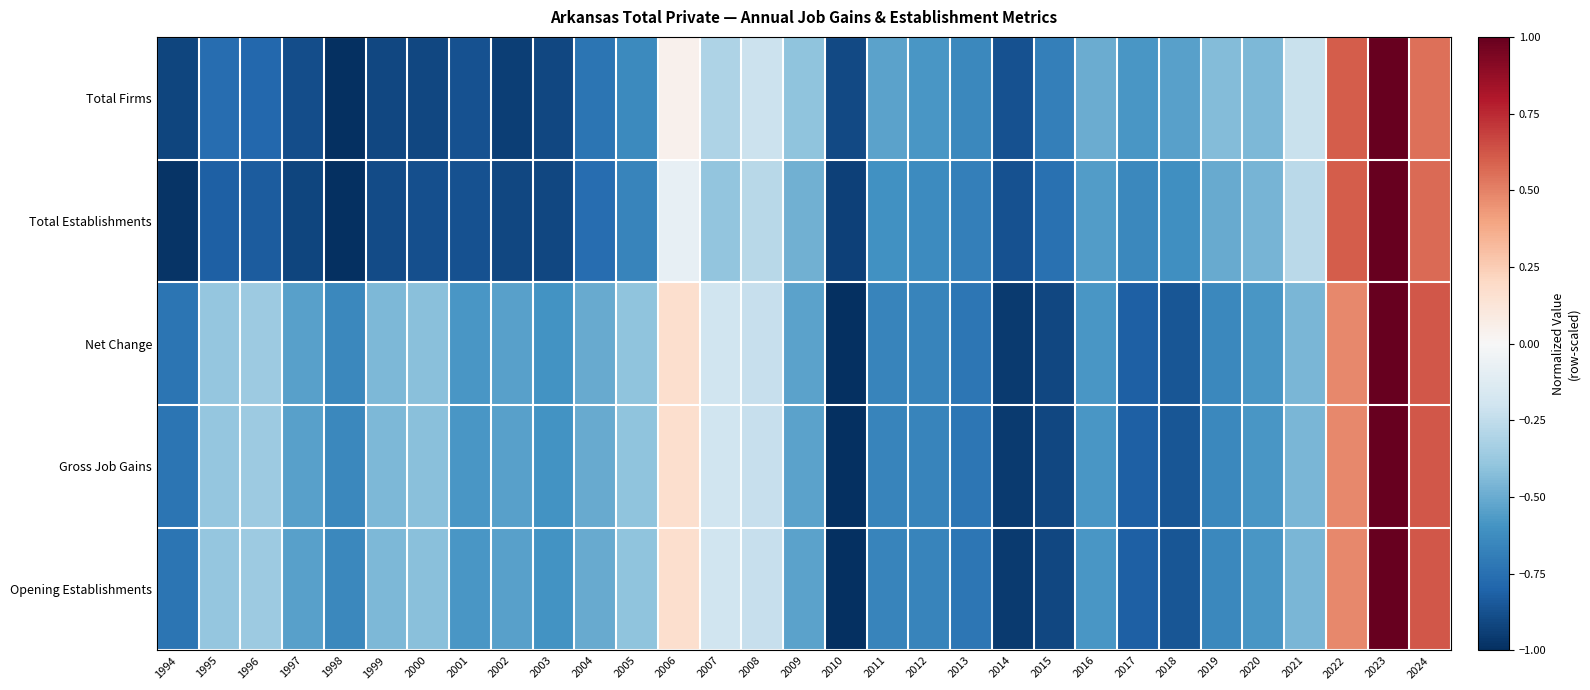

Reading left to right, extract all data points from this chart.

Total Firms: 1994=-0.9	1995=-0.8	1996=-0.8	1997=-0.9	1998=-1.0	1999=-0.9	2000=-0.9	2001=-0.9	2002=-0.9	2003=-0.9	2004=-0.7	2005=-0.6	2006=0.0	2007=-0.3	2008=-0.2	2009=-0.4	2010=-0.9	2011=-0.5	2012=-0.6	2013=-0.6	2014=-0.9	2015=-0.7	2016=-0.5	2017=-0.6	2018=-0.5	2019=-0.4	2020=-0.4	2021=-0.2	2022=0.6	2023=1.0	2024=0.6
Total Establishments: 1994=-1.0	1995=-0.8	1996=-0.8	1997=-0.9	1998=-1.0	1999=-0.9	2000=-0.9	2001=-0.9	2002=-0.9	2003=-0.9	2004=-0.8	2005=-0.7	2006=-0.1	2007=-0.4	2008=-0.3	2009=-0.5	2010=-0.9	2011=-0.6	2012=-0.6	2013=-0.7	2014=-0.9	2015=-0.7	2016=-0.6	2017=-0.6	2018=-0.6	2019=-0.5	2020=-0.5	2021=-0.3	2022=0.6	2023=1.0	2024=0.6
Net Change: 1994=-0.7	1995=-0.4	1996=-0.4	1997=-0.5	1998=-0.6	1999=-0.5	2000=-0.4	2001=-0.6	2002=-0.5	2003=-0.6	2004=-0.5	2005=-0.4	2006=0.2	2007=-0.2	2008=-0.2	2009=-0.5	2010=-1.0	2011=-0.7	2012=-0.7	2013=-0.7	2014=-1.0	2015=-0.9	2016=-0.6	2017=-0.8	2018=-0.9	2019=-0.6	2020=-0.6	2021=-0.5	2022=0.5	2023=1.0	2024=0.6
Gross Job Gains: 1994=-0.7	1995=-0.4	1996=-0.4	1997=-0.5	1998=-0.6	1999=-0.5	2000=-0.4	2001=-0.6	2002=-0.5	2003=-0.6	2004=-0.5	2005=-0.4	2006=0.2	2007=-0.2	2008=-0.2	2009=-0.5	2010=-1.0	2011=-0.7	2012=-0.7	2013=-0.7	2014=-1.0	2015=-0.9	2016=-0.6	2017=-0.8	2018=-0.9	2019=-0.6	2020=-0.6	2021=-0.5	2022=0.5	2023=1.0	2024=0.6
Opening Establishments: 1994=-0.7	1995=-0.4	1996=-0.4	1997=-0.5	1998=-0.6	1999=-0.5	2000=-0.4	2001=-0.6	2002=-0.5	2003=-0.6	2004=-0.5	2005=-0.4	2006=0.2	2007=-0.2	2008=-0.2	2009=-0.5	2010=-1.0	2011=-0.7	2012=-0.7	2013=-0.7	2014=-1.0	2015=-0.9	2016=-0.6	2017=-0.8	2018=-0.9	2019=-0.6	2020=-0.6	2021=-0.5	2022=0.5	2023=1.0	2024=0.6